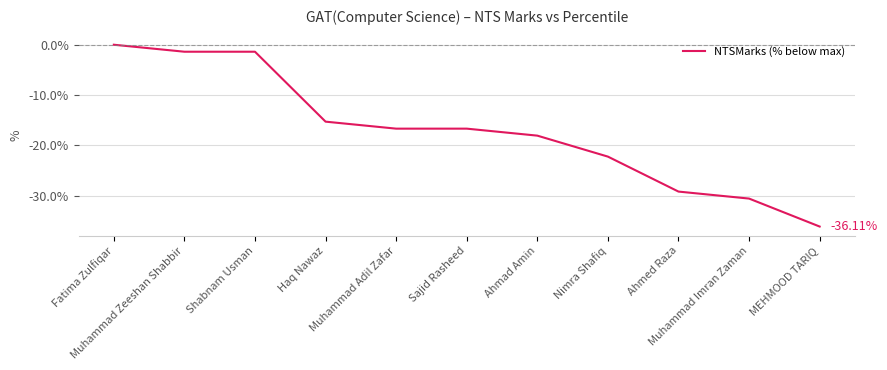

Which has a higher value, Ahmad Amin or MEHMOOD TARIQ?

Ahmad Amin